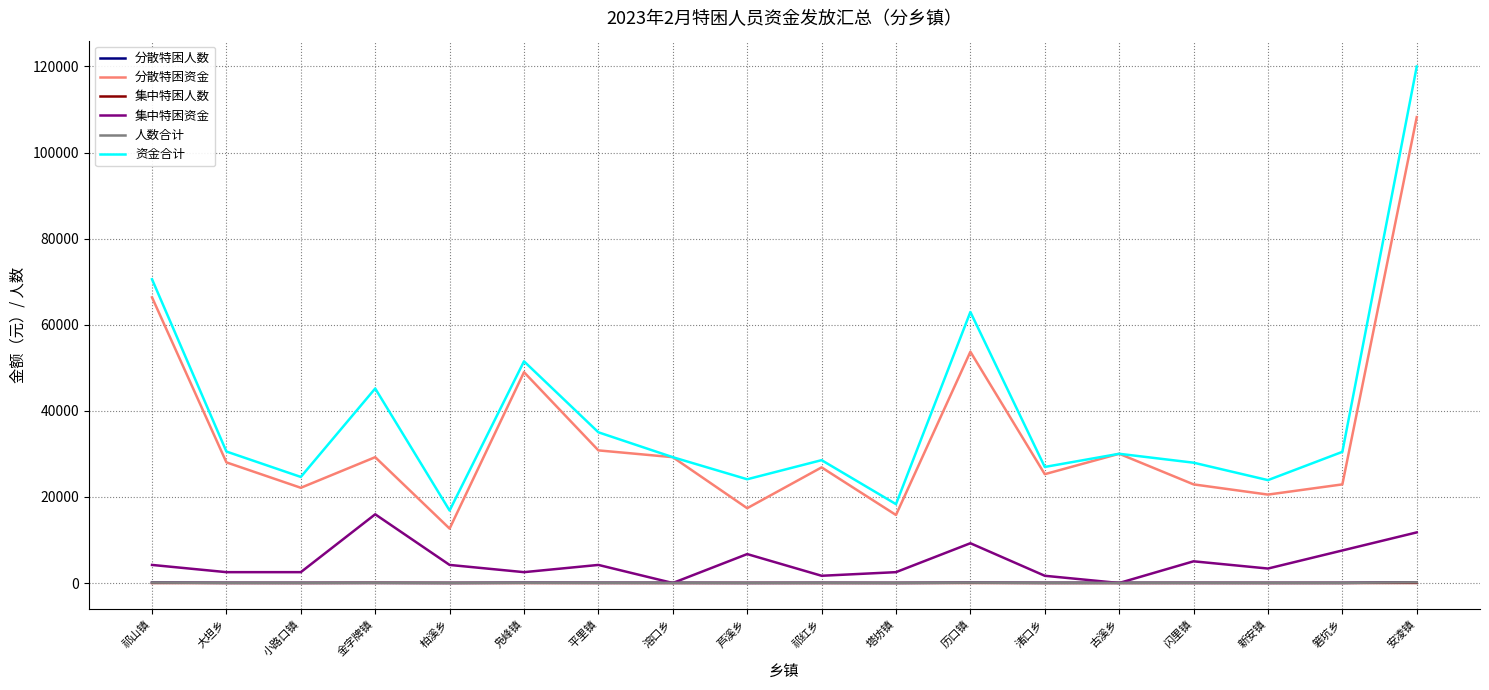

What is the maximum value shown in the chart?

119990